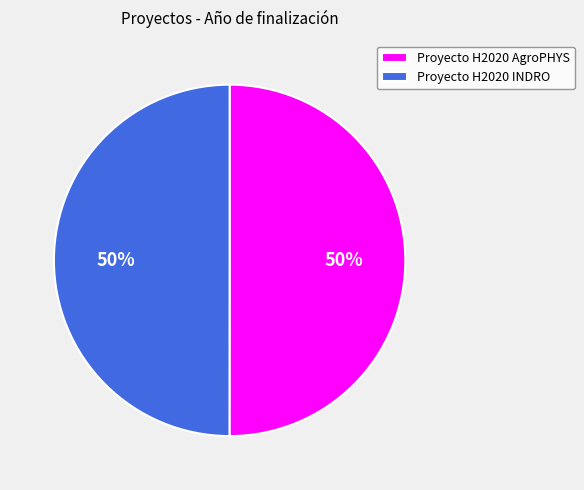

To the nearest percent, what portion does Proyecto H2020 INDRO represent?

50%